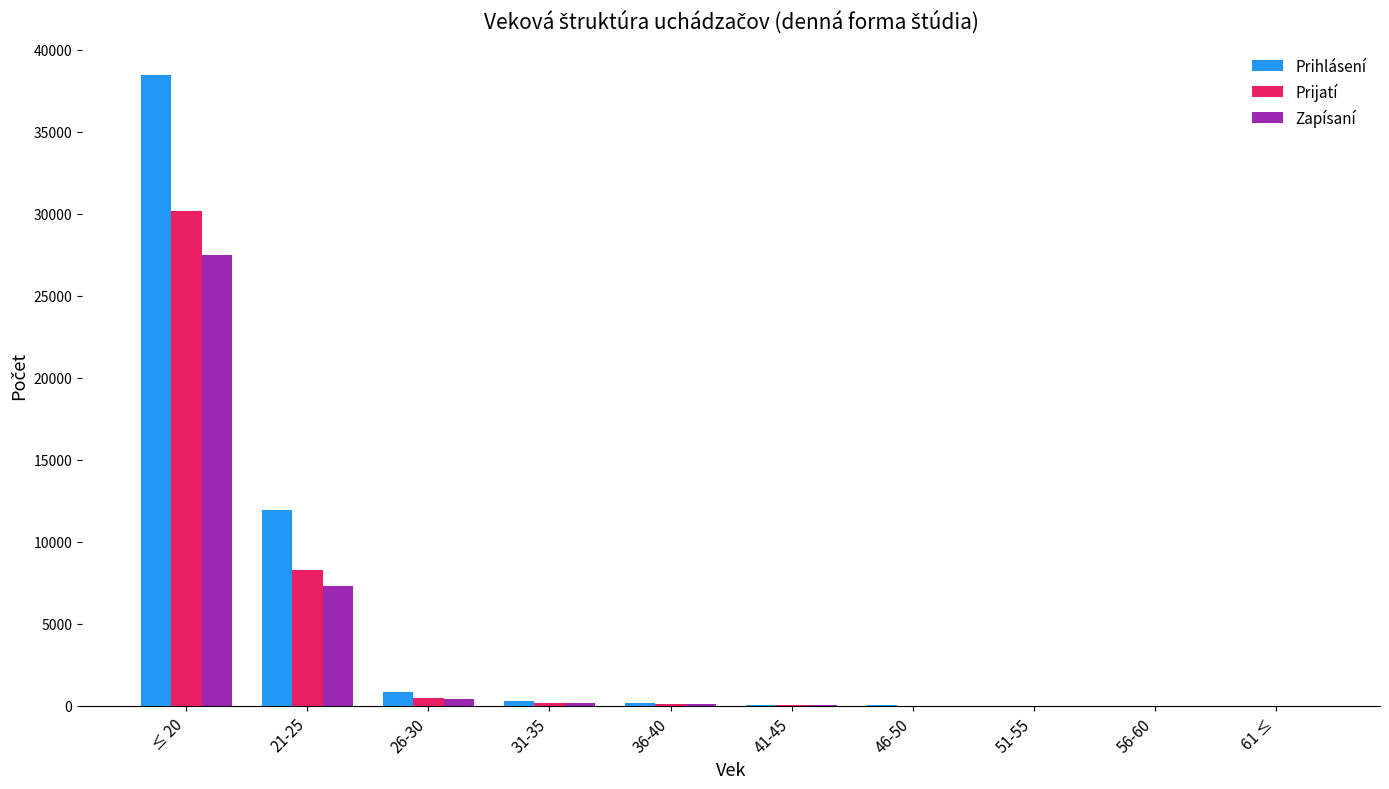

At which category is the sum across all series the highest?

≤ 20